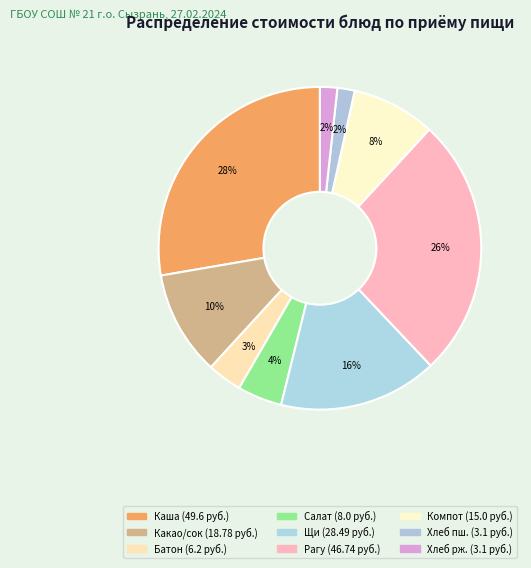

Count the number of slices in the pie.

9